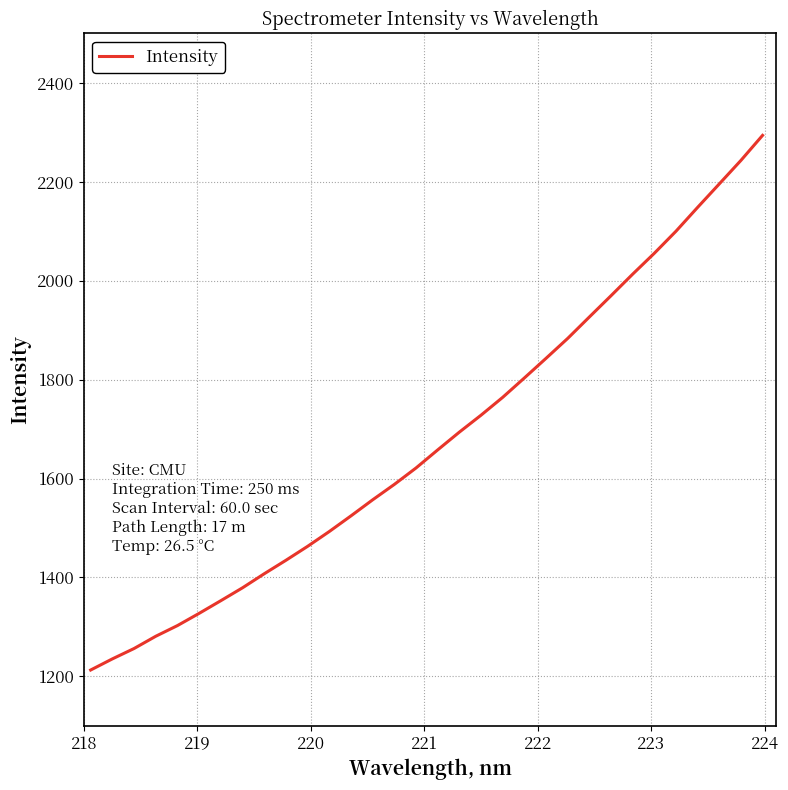

What is the maximum value shown in the chart?

2293.9